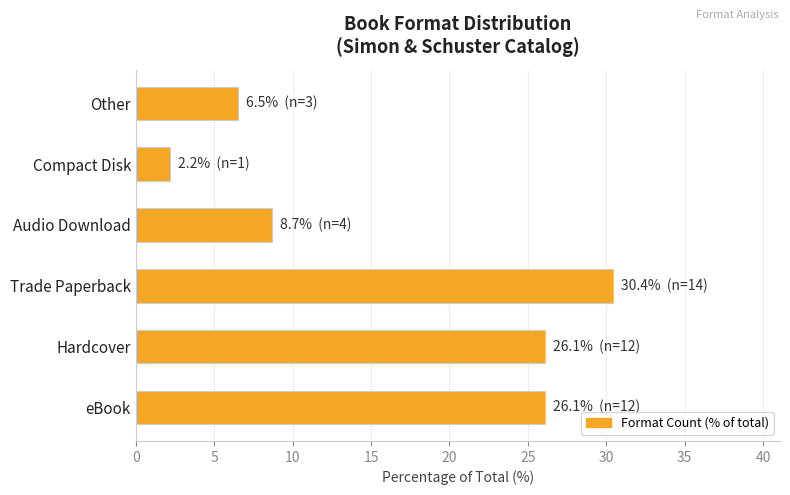

How many bars are there in total?

6